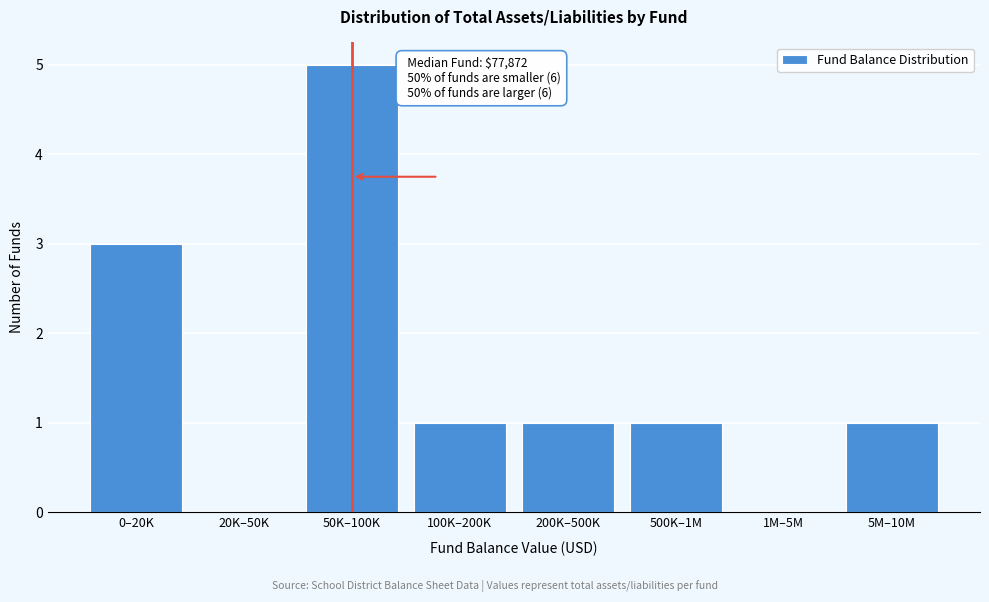

Reading left to right, list all the values displayed in this chart.

0–20K=3	20K–50K=0	50K–100K=5	100K–200K=1	200K–500K=1	500K–1M=1	1M–5M=0	5M–10M=1